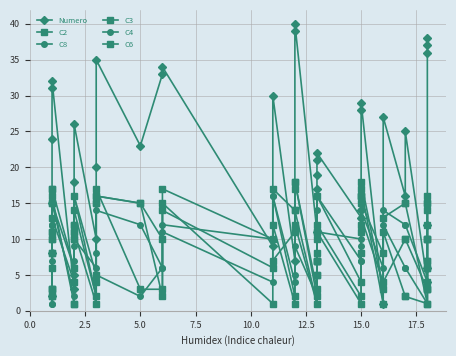

How many intersections are there between Numero and C3?

7